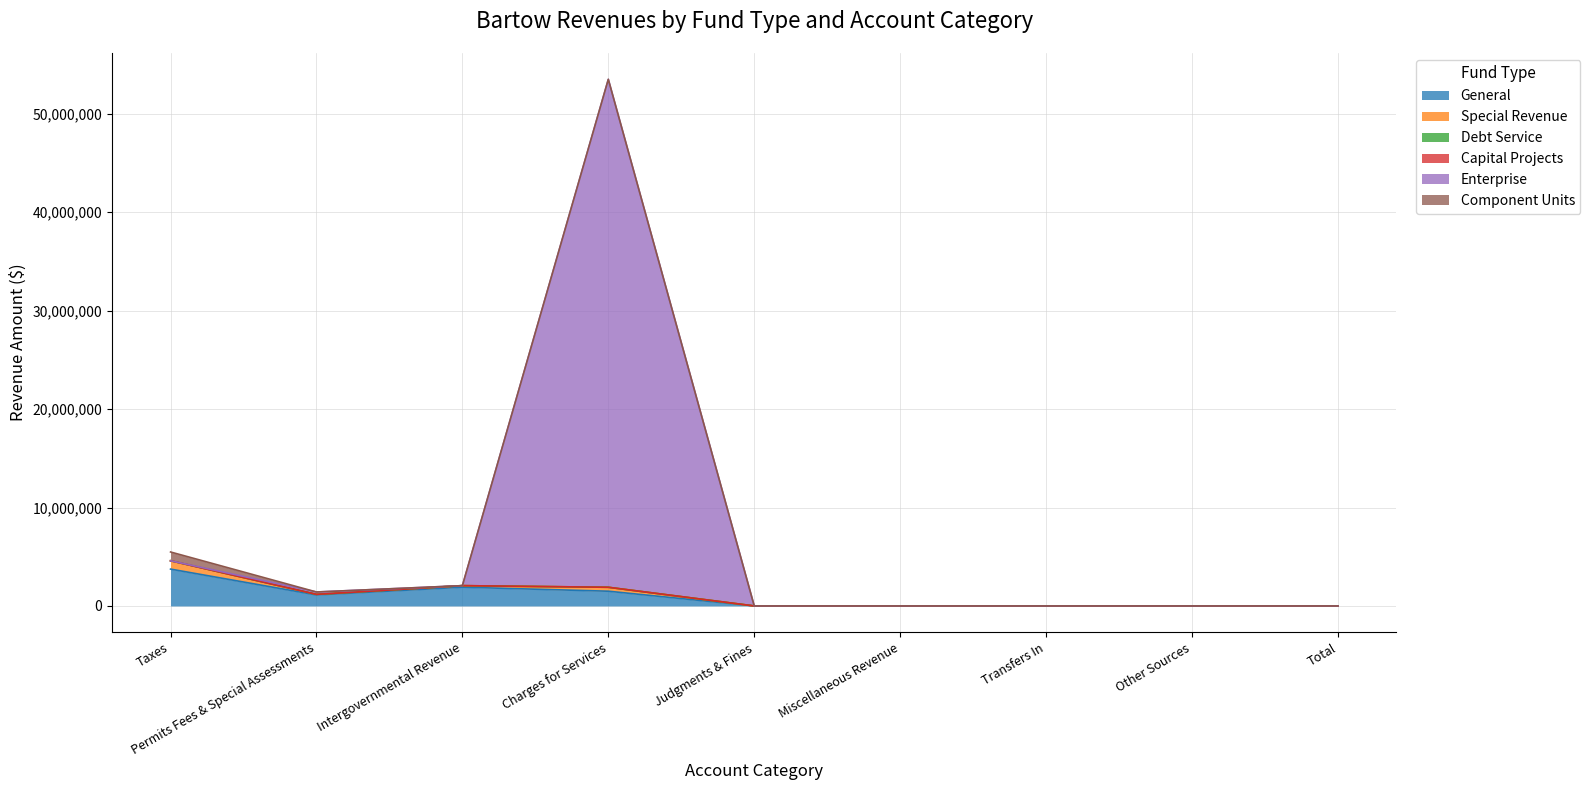

At how many categories does at least one series exceed 49040318?

1